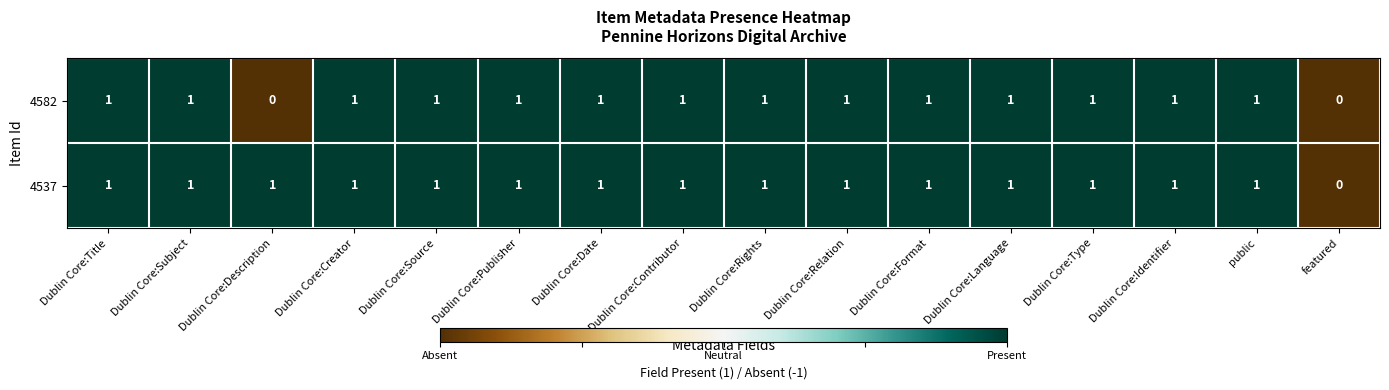

How many 4582 values are between 1 and 2?

14